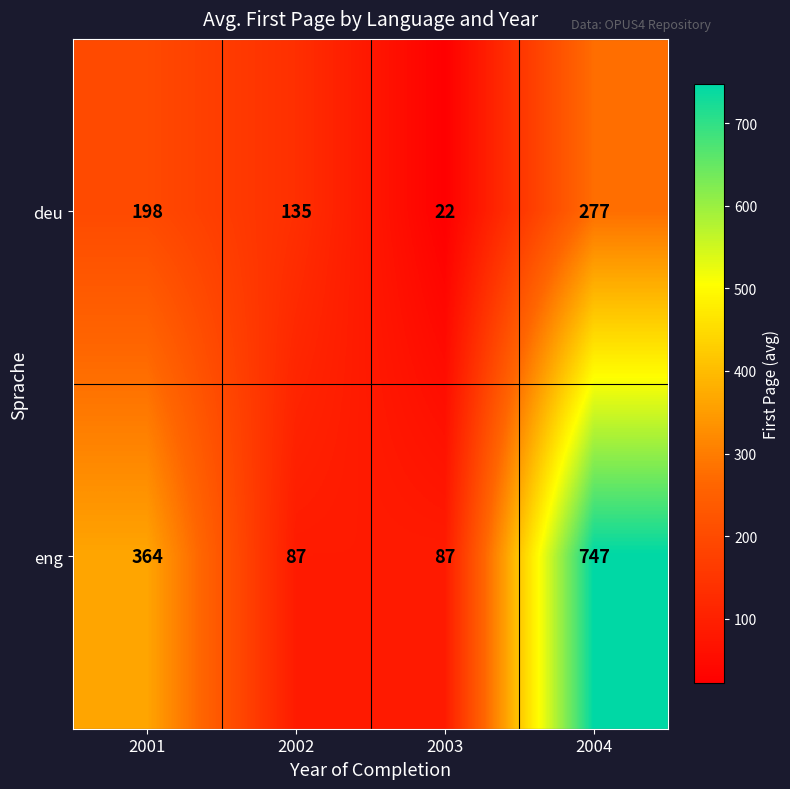

At how many categories does at least one series exceed 121?

3